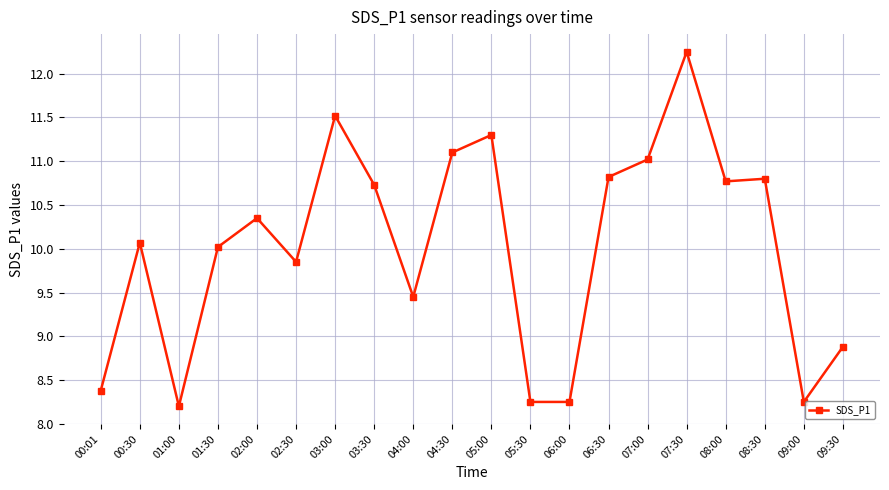

True or false: the data has more than 2 interior local peaks.

True